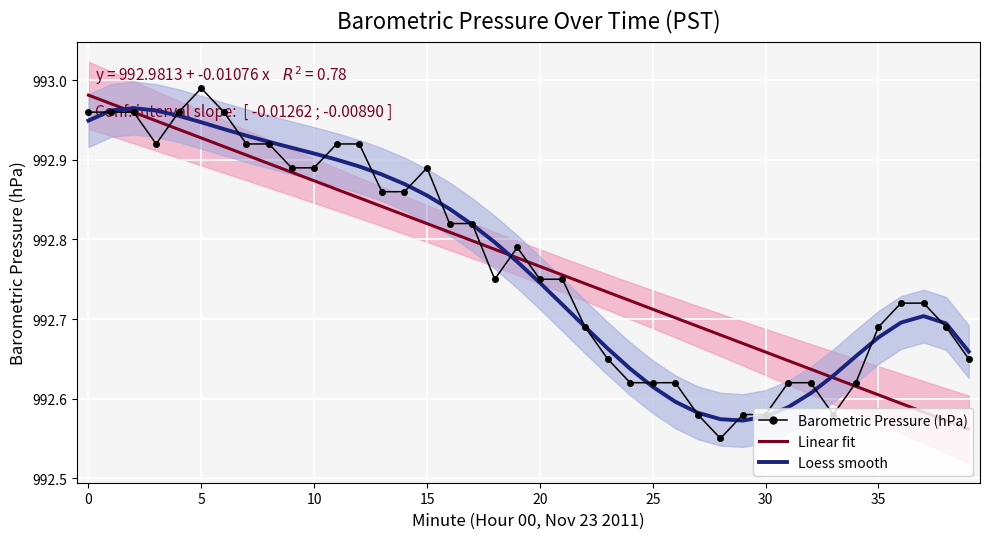

What is the label of the 20th point from the right?

20